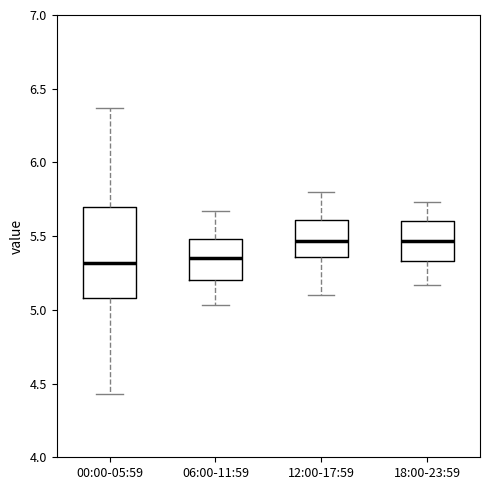

Reading left to right, read every box against the y-axis: the position of its median line, the range the box covers, and the ends of its whiskers. The values are not printed on the chart, so give them approximately, as read against the axis.

00:00-05:59: median 5.30, box 5.10 to 5.70, whiskers 4.45 to 6.35
06:00-11:59: median 5.35, box 5.20 to 5.50, whiskers 5.05 to 5.65
12:00-17:59: median 5.45, box 5.35 to 5.60, whiskers 5.10 to 5.80
18:00-23:59: median 5.45, box 5.35 to 5.60, whiskers 5.15 to 5.75